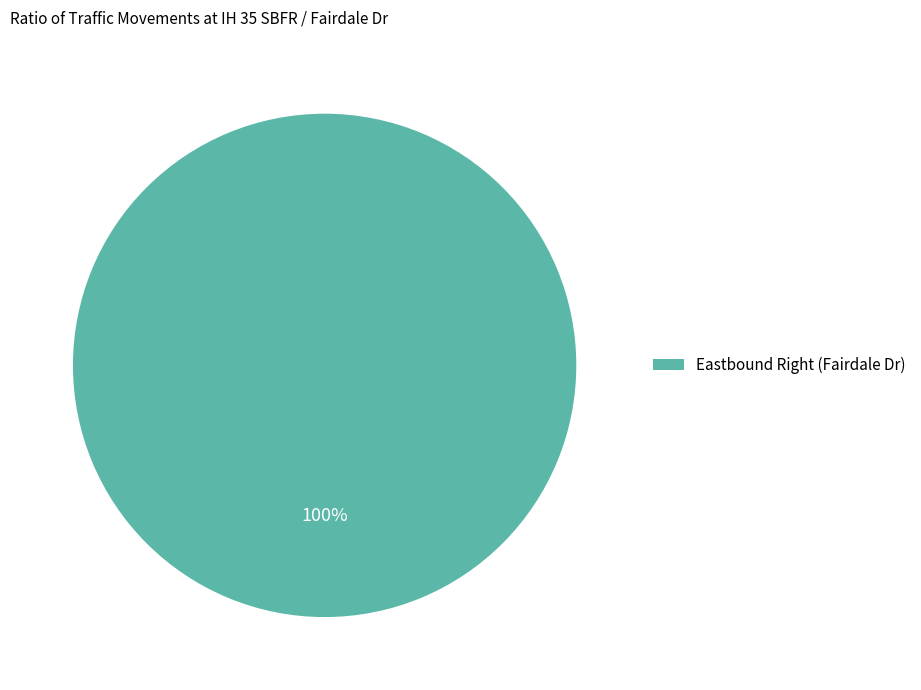

Does any single category account for the majority?

Yes